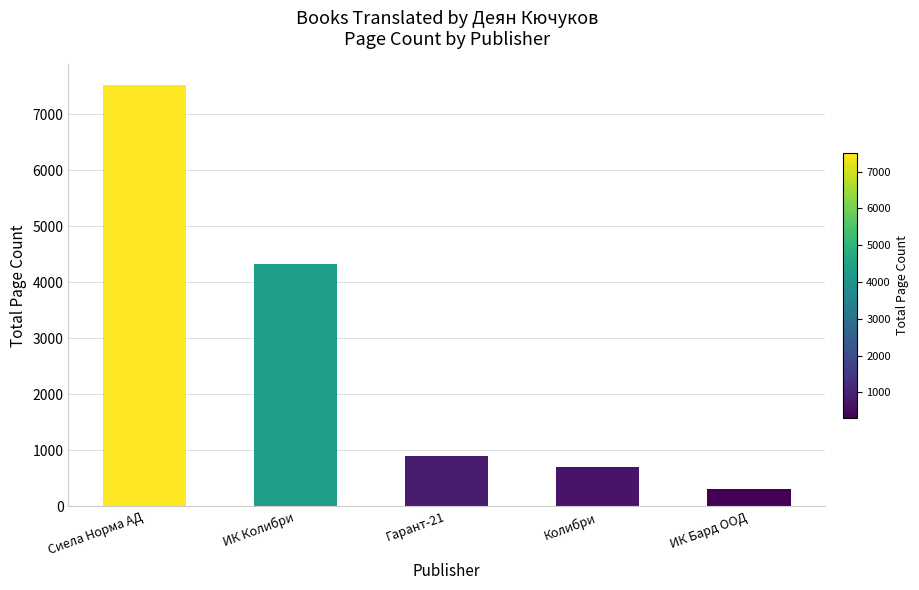

At which category does the chart reach its peak across all series?

Сиела Норма АД